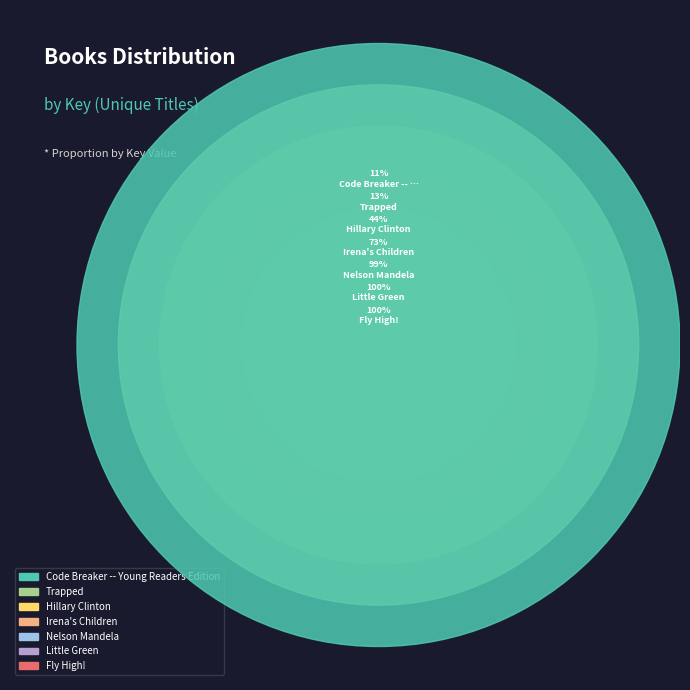

Count the number of slices in the pie.

7